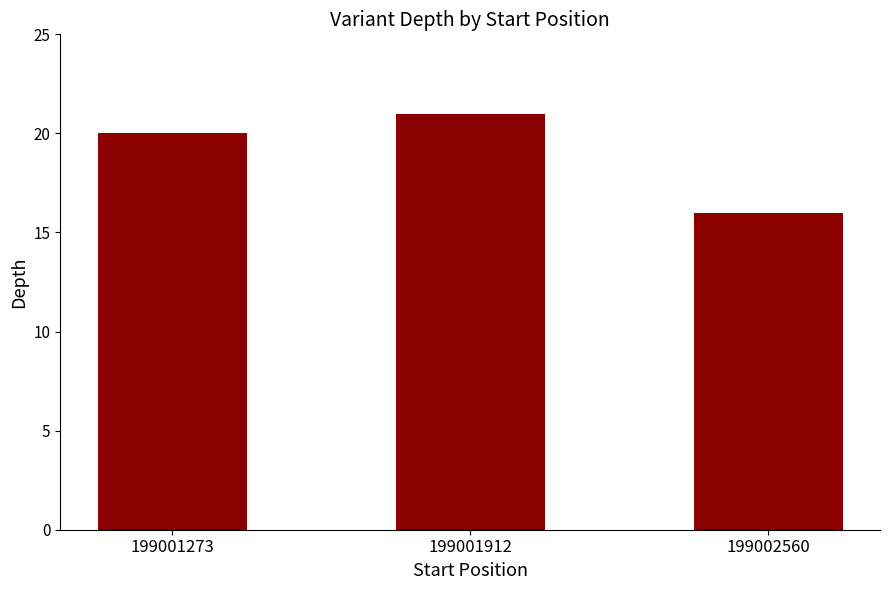

Reading left to right, transcribe all the data shown in this chart.

199001273=20	199001912=21	199002560=16